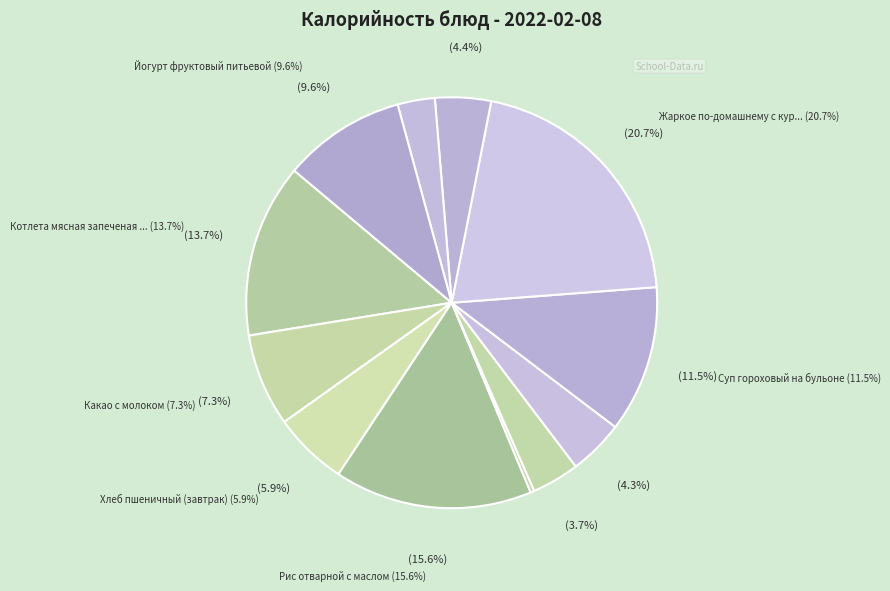

What is the ratio of the value at Йогурт фруктовый питьевой to the value at Салат из свежей капусты с морковью?

2.2